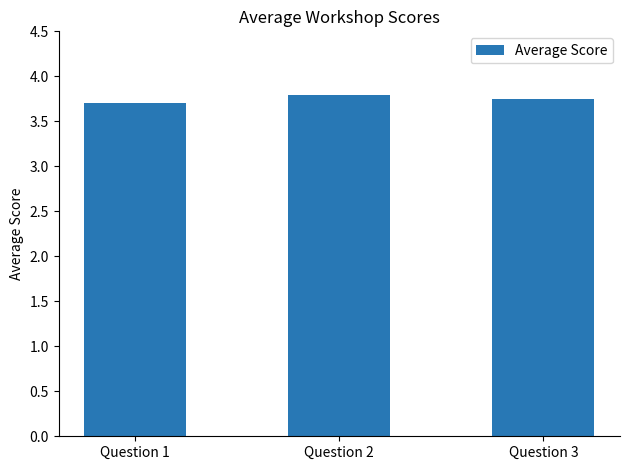

How many values are between 3 and 4?

3